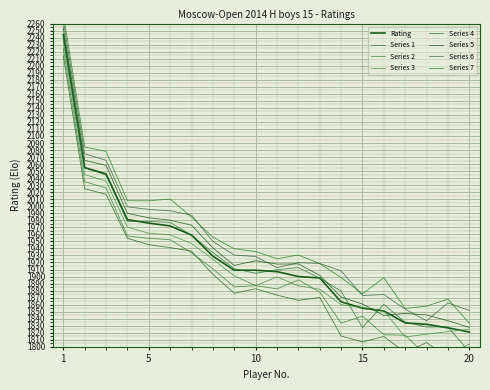

List the labels in order of value, smallest first.

20, 19, 18, 17, 16, 15, 14, 13, 12, 11, 9, 10, 8, 7, 6, 5, 4, 3, 2, 1